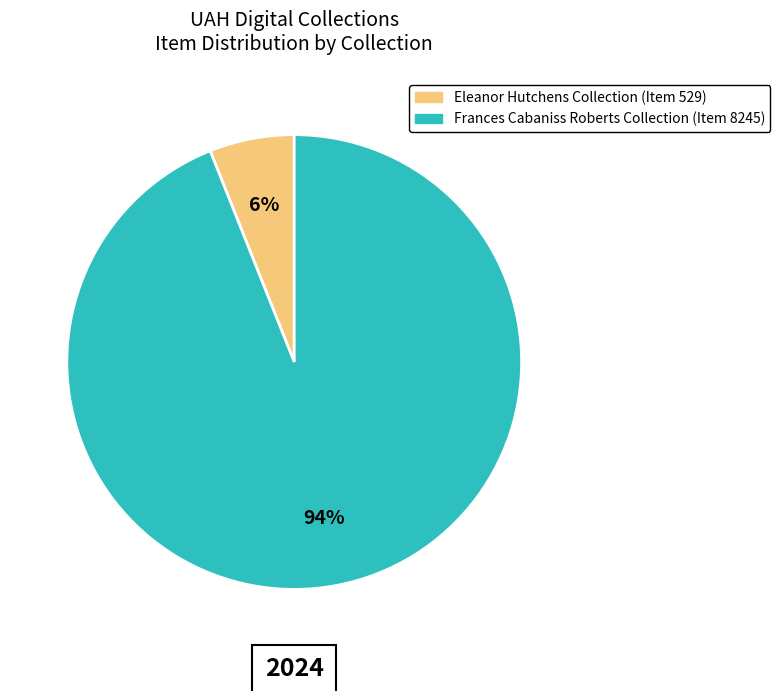

Which slice is the smallest?

Eleanor Hutchens Collection (Item 529)